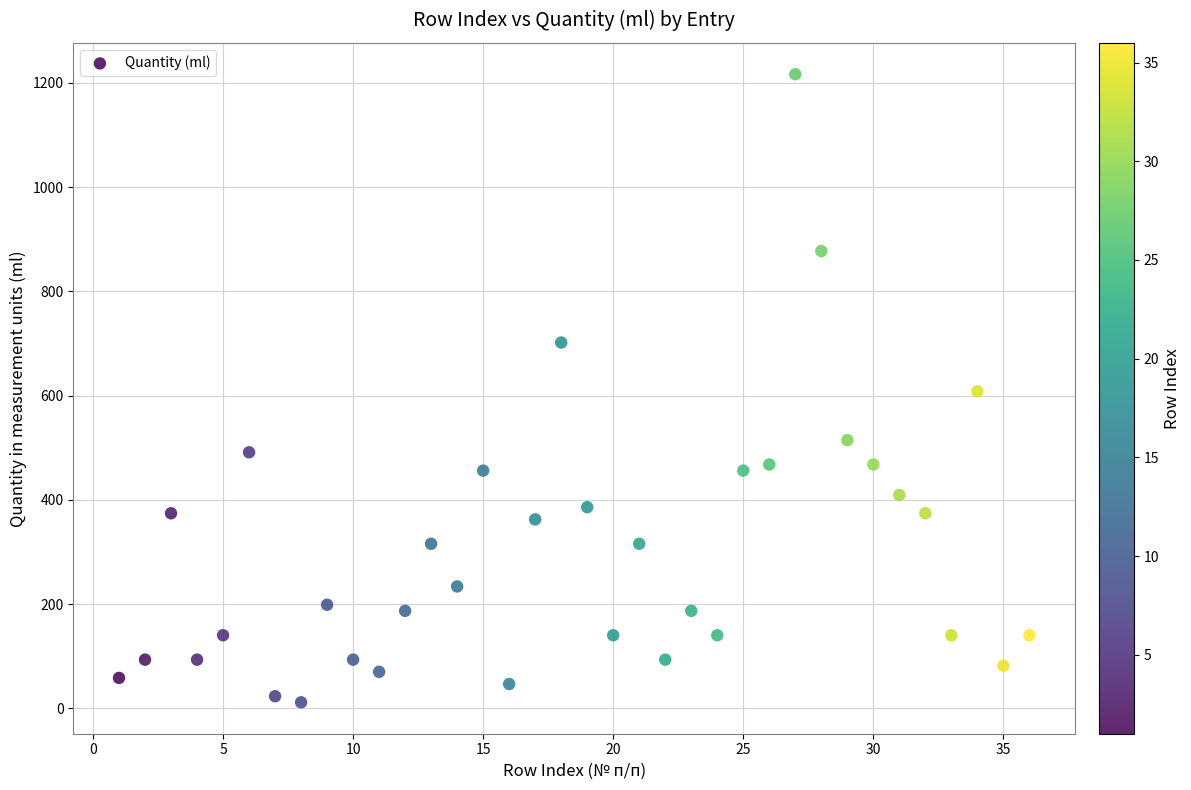

What is the range of Y values (max minus min)?

1205.1